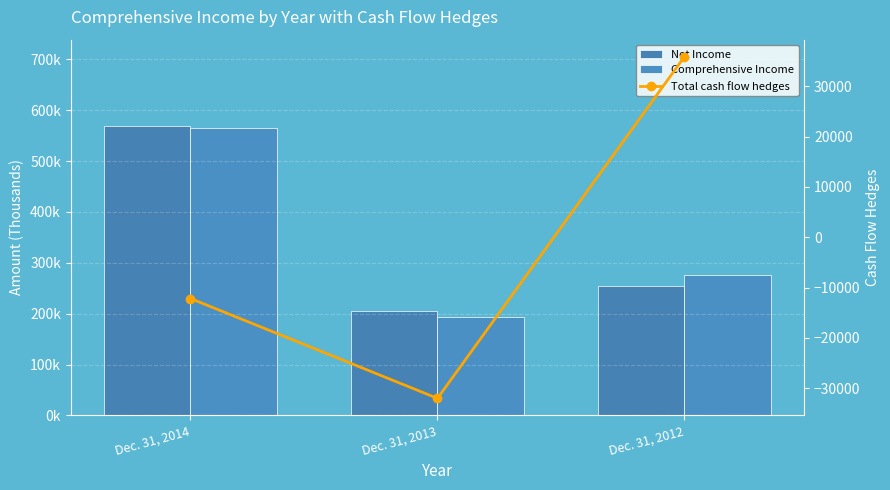

Which series has the largest total across all categories?

Comprehensive Income